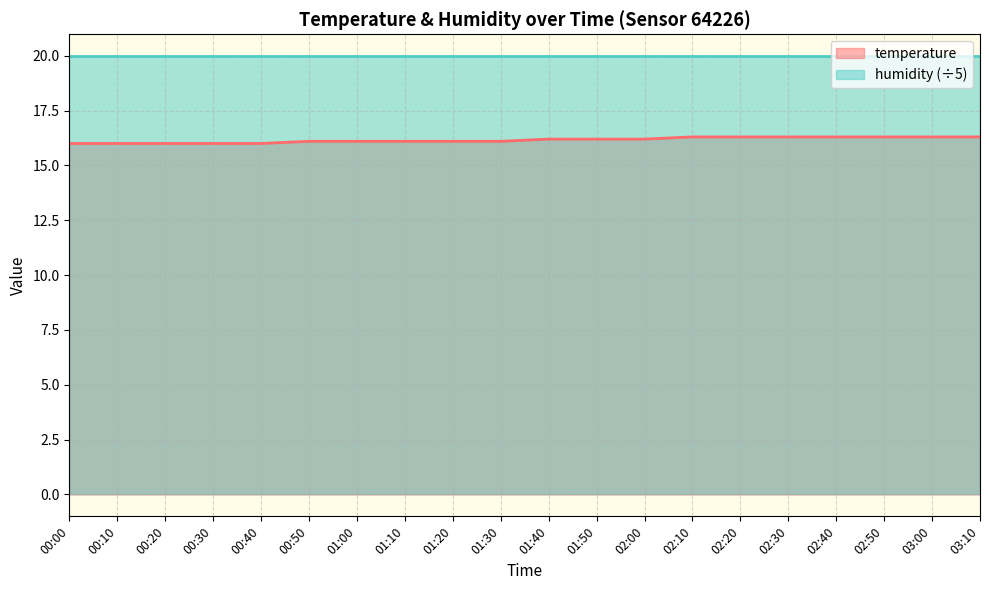

Reading left to right, transcribe all the data shown in this chart.

00:00=16.0	00:10=16.0	00:20=16.0	00:30=16.0	00:40=16.0	00:50=16.1	01:00=16.1	01:10=16.1	01:20=16.1	01:30=16.1	01:40=16.2	01:50=16.2	02:00=16.2	02:10=16.3	02:20=16.3	02:30=16.3	02:40=16.3	02:50=16.3	03:00=16.3	03:10=16.3